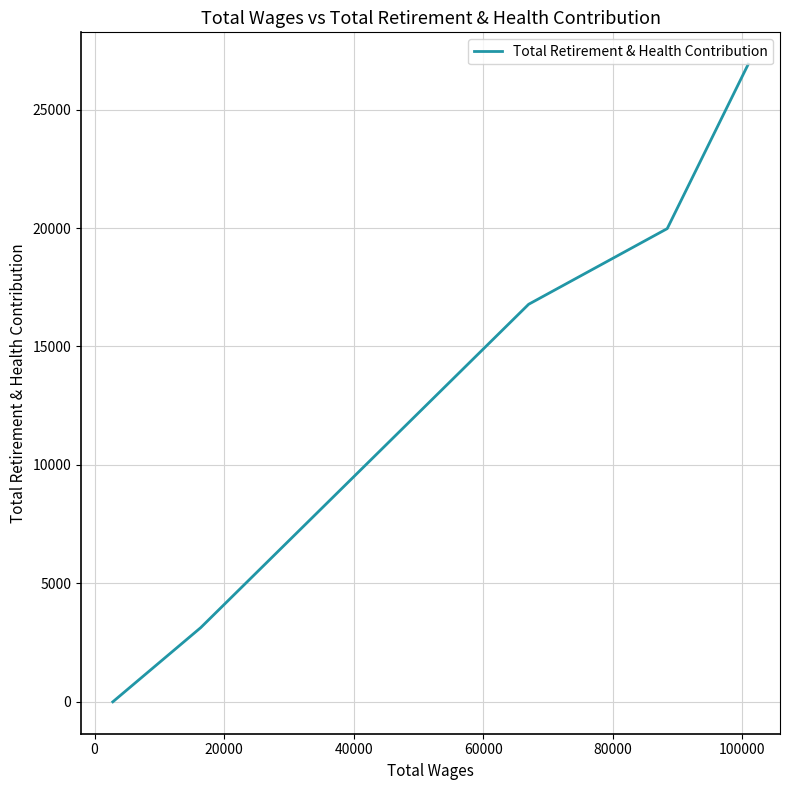

True or false: there are more than 1 points higher than both neighbors.

False